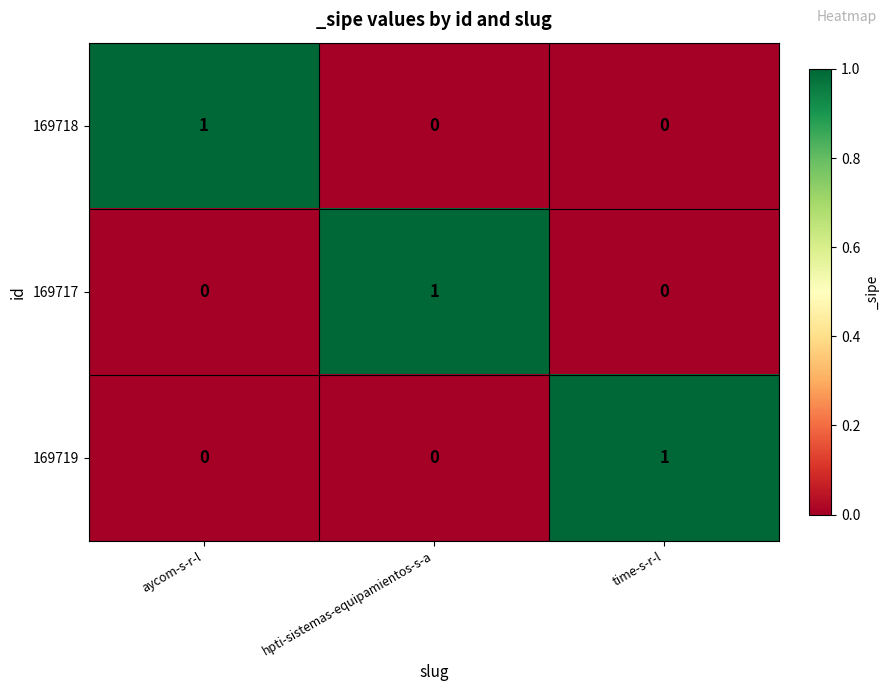

True or false: 169717 has a value of -1 at time-s-r-l.

False